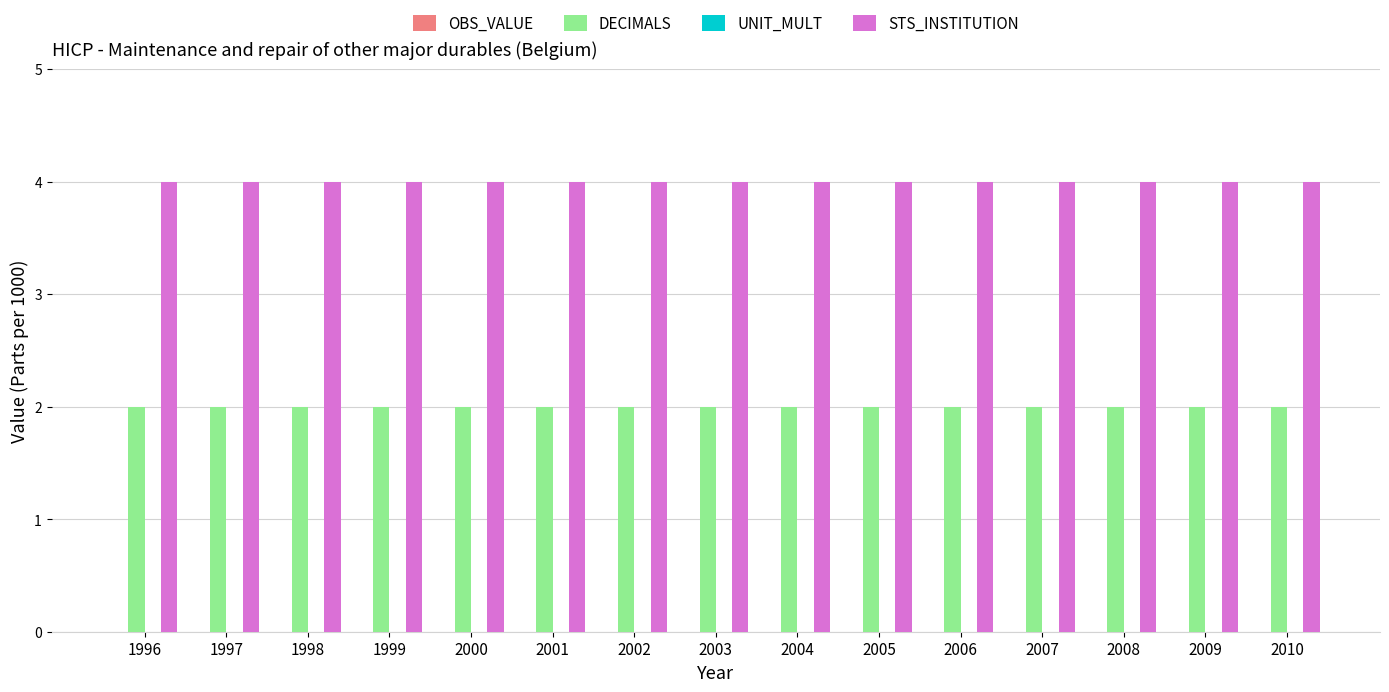

Rank the series at 2009 from highest to lowest value.

STS_INSTITUTION, DECIMALS